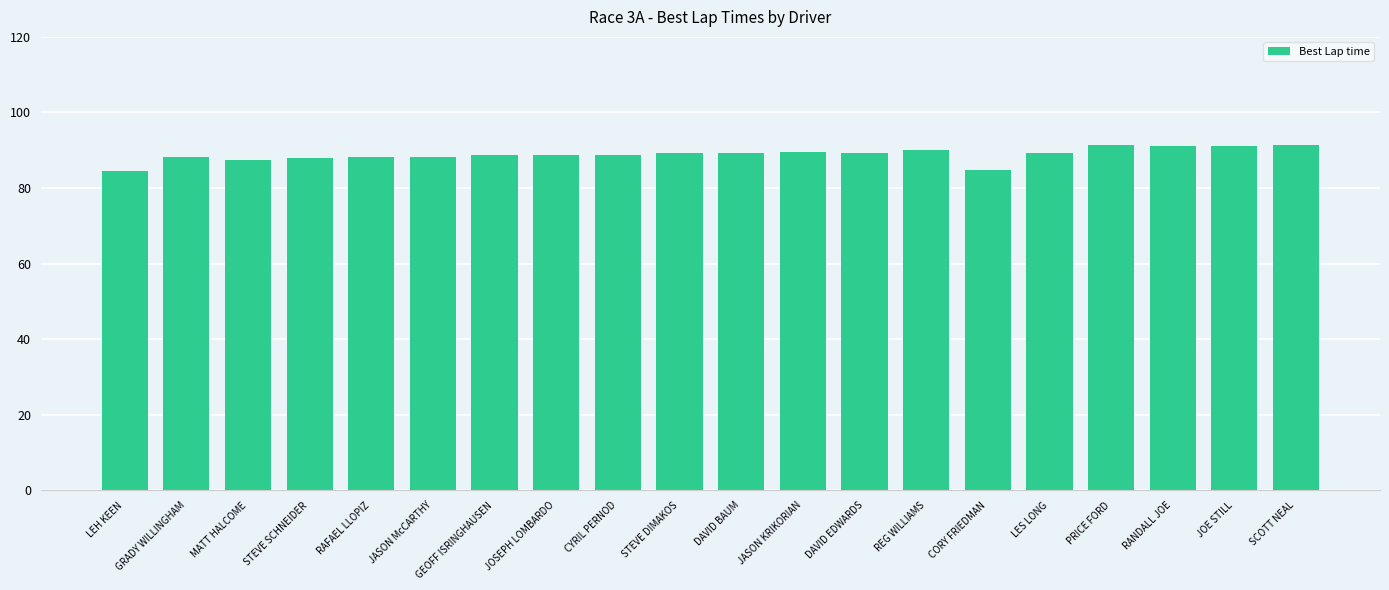

The chart shows a value of 29.7 at STEVE DIMAKOS. True or false?

False